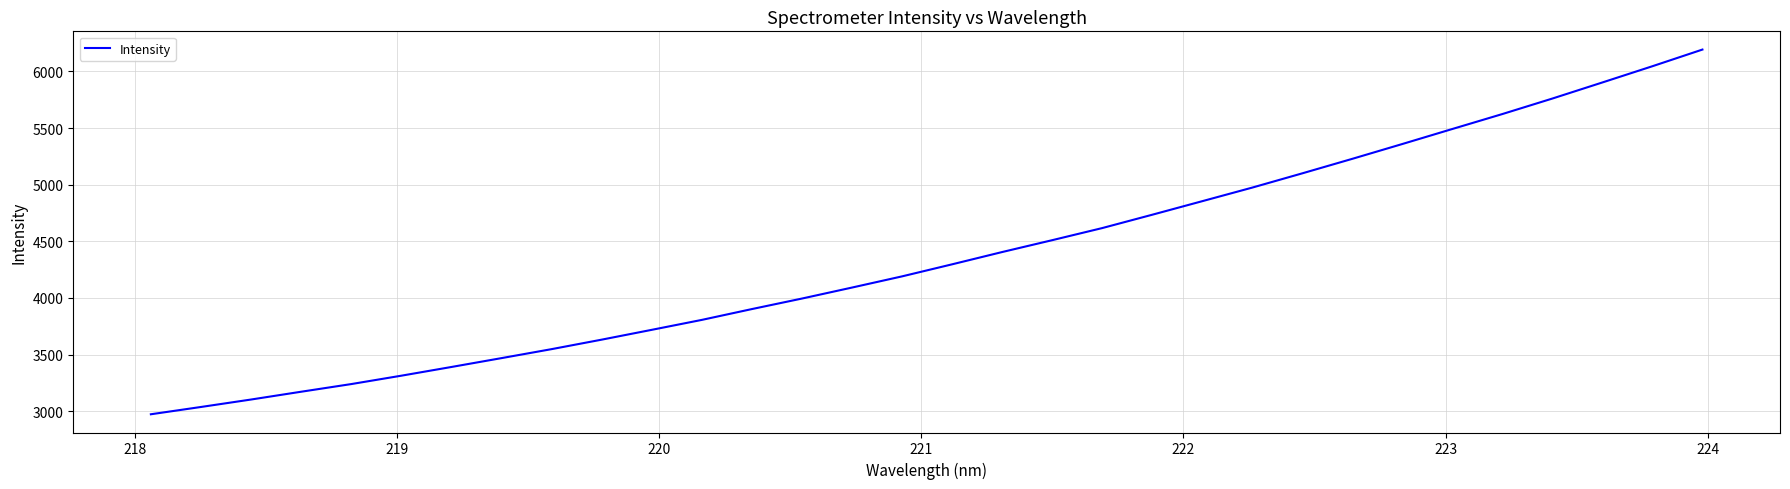

What is the minimum value shown in the chart?

2973.5